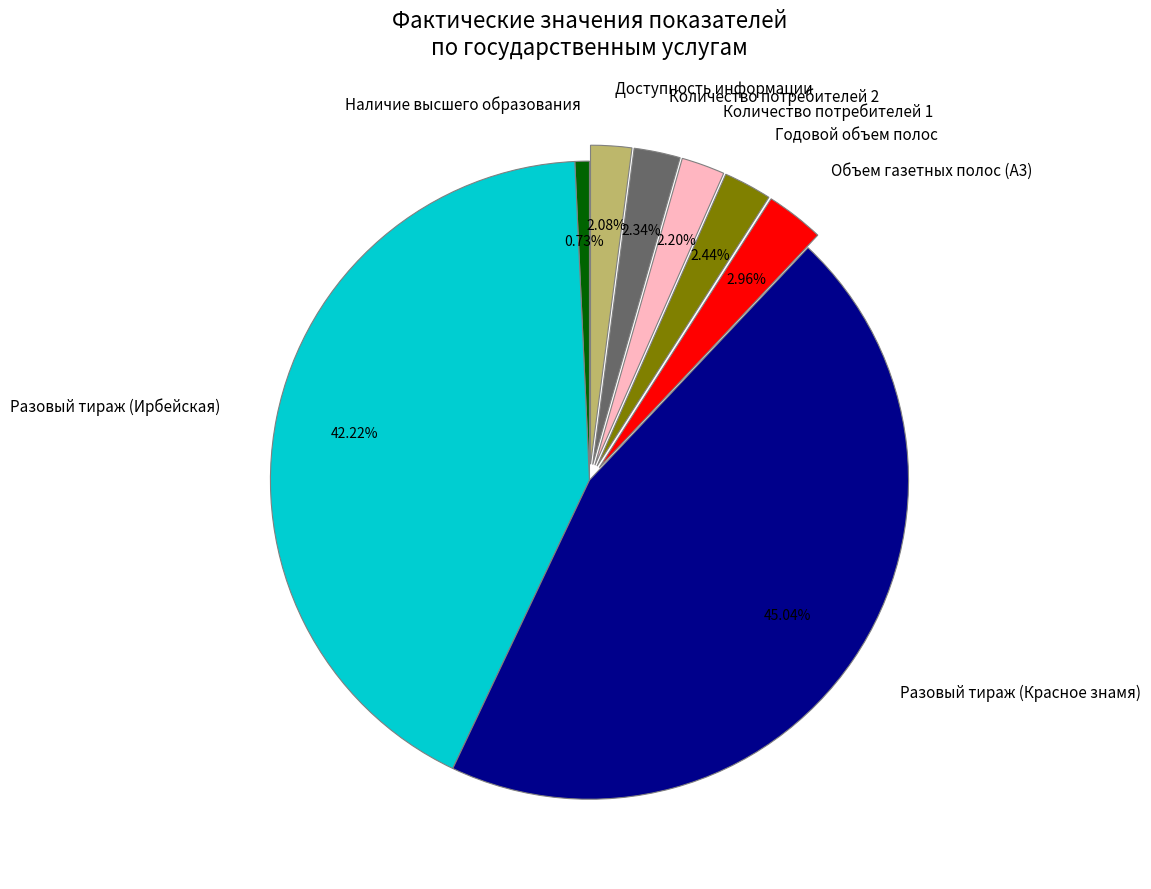

How many slices are in this pie chart?

8